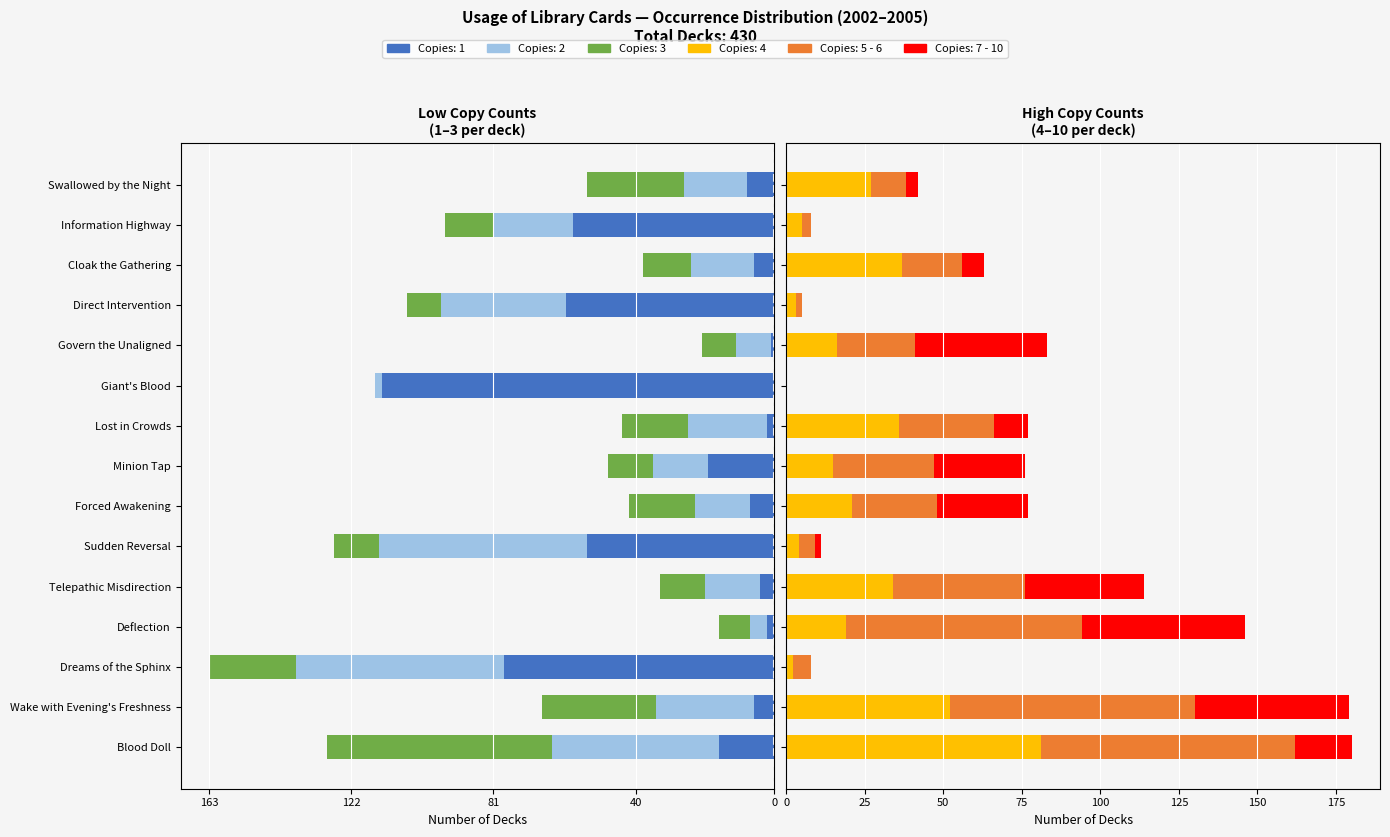

Reading left to right, extract all data points from this chart.

1: Blood Doll=-16	Wake with Evening's Freshness=-6	Dreams of the Sphinx=-78	Deflection=-2	Telepathic Misdirection=-4	Sudden Reversal=-54	Forced Awakening=-7	Minion Tap=-19	Lost in Crowds=-2	Giant's Blood=-113	Govern the Unaligned=-1	Direct Intervention=-60	Cloak the Gathering=-6	Information Highway=-58	Swallowed by the Night=-8
2: Blood Doll=-48	Wake with Evening's Freshness=-28	Dreams of the Sphinx=-60	Deflection=-5	Telepathic Misdirection=-16	Sudden Reversal=-60	Forced Awakening=-16	Minion Tap=-16	Lost in Crowds=-23	Giant's Blood=-2	Govern the Unaligned=-10	Direct Intervention=-36	Cloak the Gathering=-18	Information Highway=-23	Swallowed by the Night=-18
5 - 6: Blood Doll=81	Wake with Evening's Freshness=78	Dreams of the Sphinx=6	Deflection=75	Telepathic Misdirection=42	Sudden Reversal=5	Forced Awakening=27	Minion Tap=32	Lost in Crowds=30	Giant's Blood=0	Govern the Unaligned=25	Direct Intervention=2	Cloak the Gathering=19	Information Highway=3	Swallowed by the Night=11
3: Blood Doll=-65	Wake with Evening's Freshness=-33	Dreams of the Sphinx=-25	Deflection=-9	Telepathic Misdirection=-13	Sudden Reversal=-13	Forced Awakening=-19	Minion Tap=-13	Lost in Crowds=-19	Giant's Blood=0	Govern the Unaligned=-10	Direct Intervention=-10	Cloak the Gathering=-14	Information Highway=-14	Swallowed by the Night=-28
7 - 10: Blood Doll=18	Wake with Evening's Freshness=49	Dreams of the Sphinx=0	Deflection=52	Telepathic Misdirection=38	Sudden Reversal=2	Forced Awakening=29	Minion Tap=29	Lost in Crowds=11	Giant's Blood=0	Govern the Unaligned=42	Direct Intervention=0	Cloak the Gathering=7	Information Highway=0	Swallowed by the Night=4
4: Blood Doll=81	Wake with Evening's Freshness=52	Dreams of the Sphinx=2	Deflection=19	Telepathic Misdirection=34	Sudden Reversal=4	Forced Awakening=21	Minion Tap=15	Lost in Crowds=36	Giant's Blood=0	Govern the Unaligned=16	Direct Intervention=3	Cloak the Gathering=37	Information Highway=5	Swallowed by the Night=27